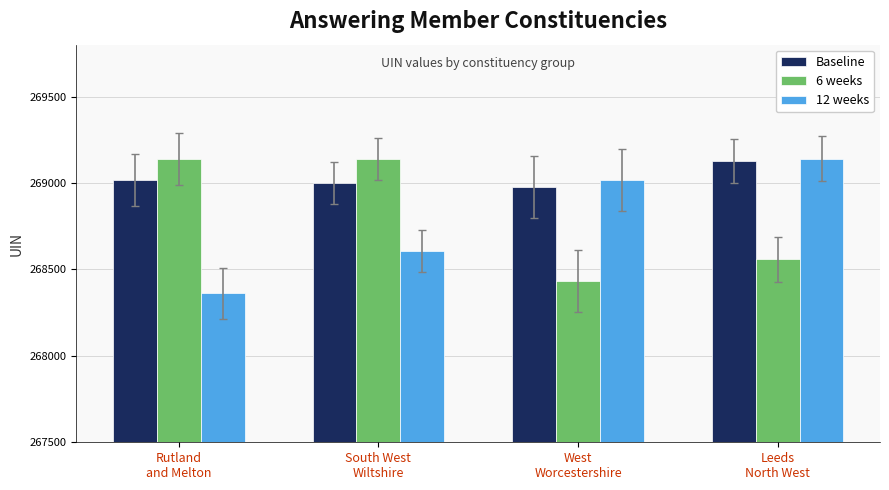

What is the label of the 2nd bar from the right?

West
Worcestershire